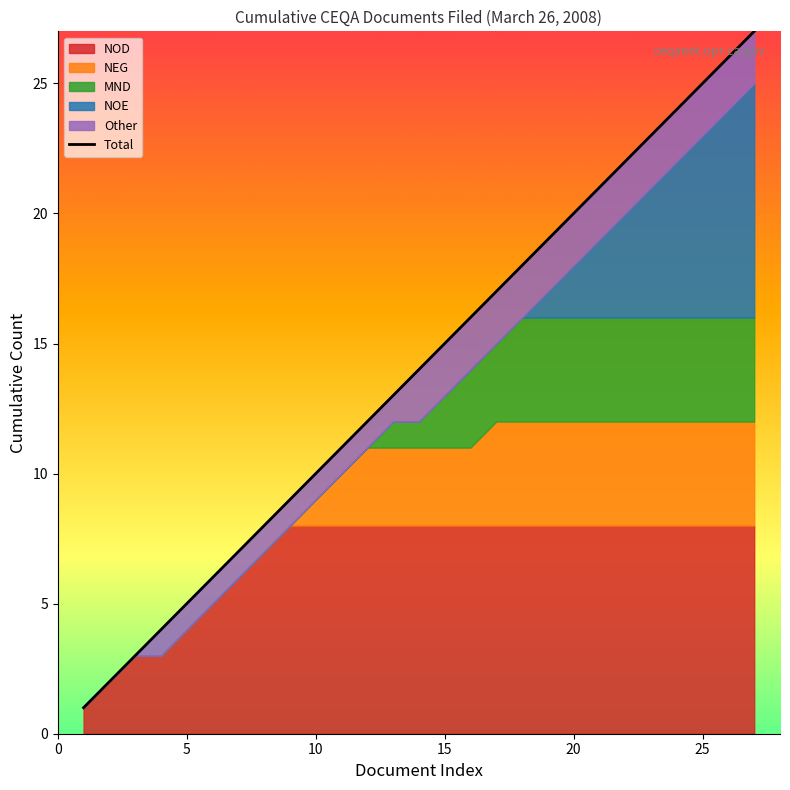

True or false: the data has more than 1 interior local peaks.

False